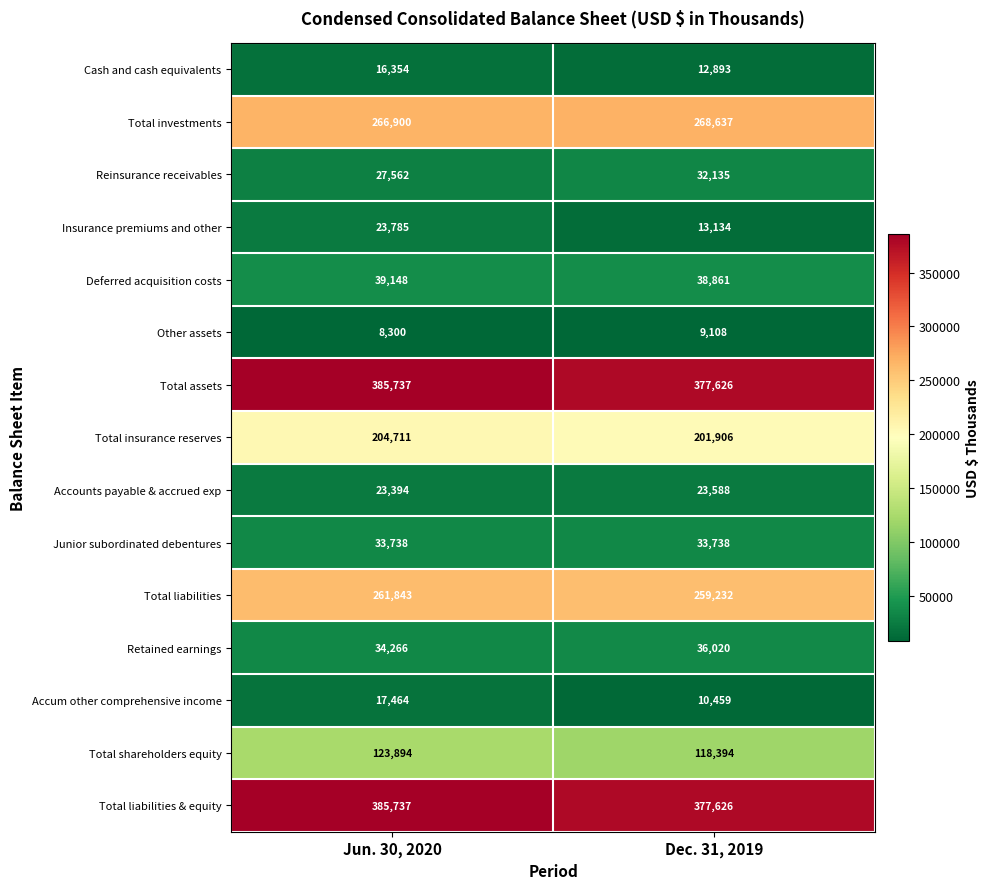

What value does the Other assets series have at Jun. 30, 2020, to the nearest 50?

8300